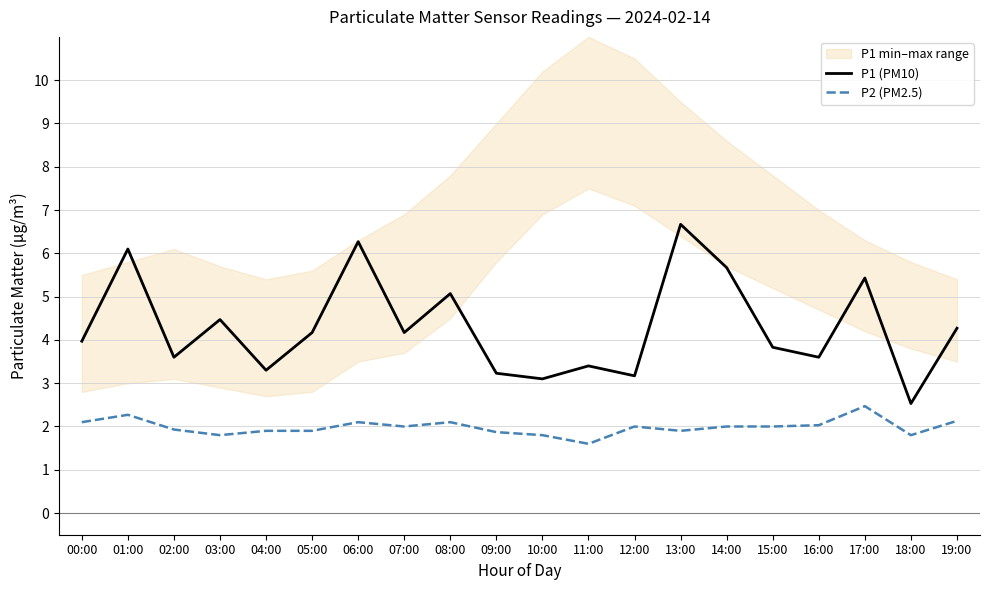

Reading right to left, transcribe all the data shown in this chart.

P1 (PM10): 19:00=4.3	18:00=2.5	17:00=5.4	16:00=3.6	15:00=3.8	14:00=5.7	13:00=6.7	12:00=3.2	11:00=3.4	10:00=3.1	09:00=3.2	08:00=5.1	07:00=4.2	06:00=6.3	05:00=4.2	04:00=3.3	03:00=4.5	02:00=3.6	01:00=6.1	00:00=4.0
P2 (PM2.5): 19:00=2.1	18:00=1.8	17:00=2.5	16:00=2.0	15:00=2.0	14:00=2.0	13:00=1.9	12:00=2.0	11:00=1.6	10:00=1.8	09:00=1.9	08:00=2.1	07:00=2.0	06:00=2.1	05:00=1.9	04:00=1.9	03:00=1.8	02:00=1.9	01:00=2.3	00:00=2.1